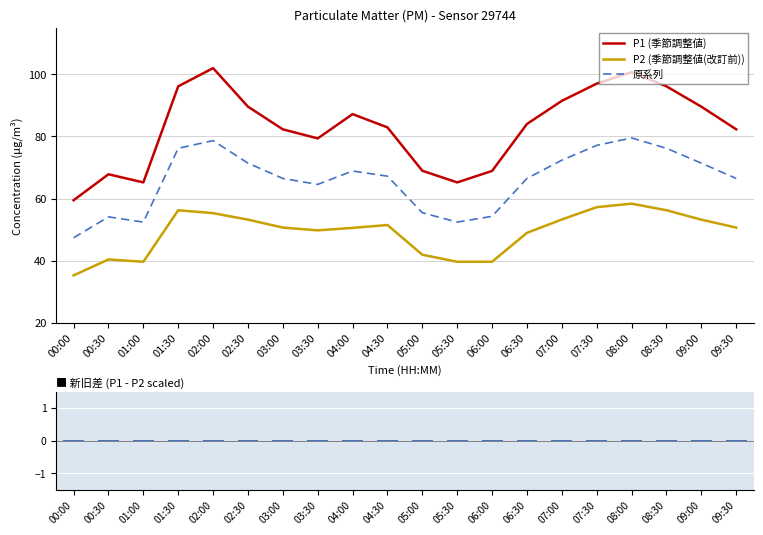

At which label does P2 (季節調整値(改訂前)) reach its peak?

08:00